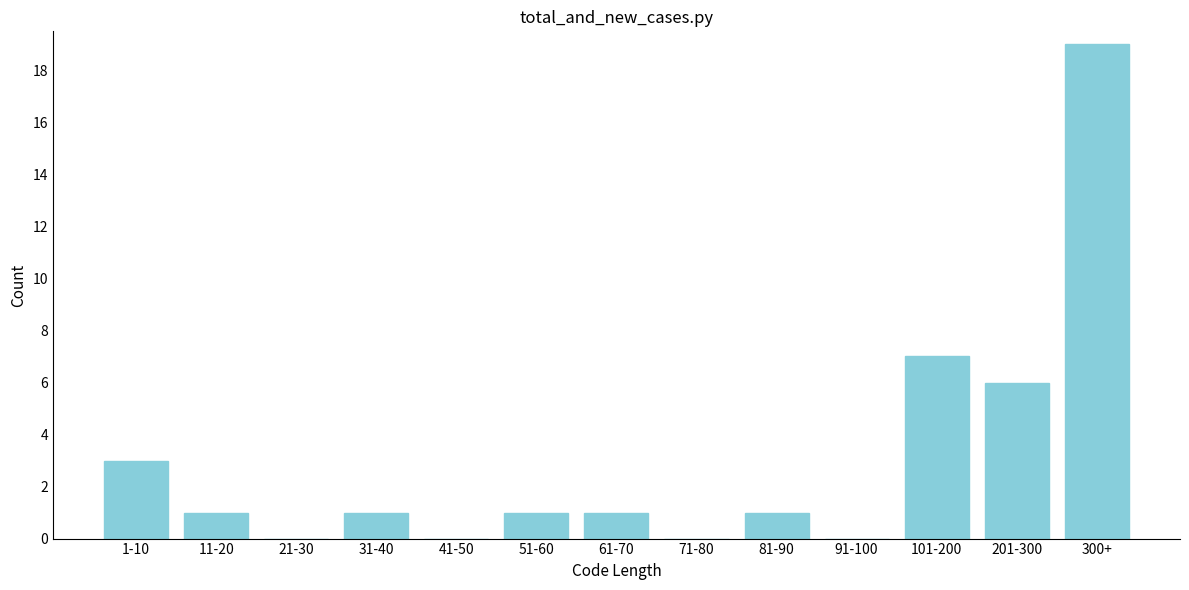

Reading left to right, extract all data points from this chart.

1-10=3	11-20=1	21-30=0	31-40=1	41-50=0	51-60=1	61-70=1	71-80=0	81-90=1	91-100=0	101-200=7	201-300=6	300+=19